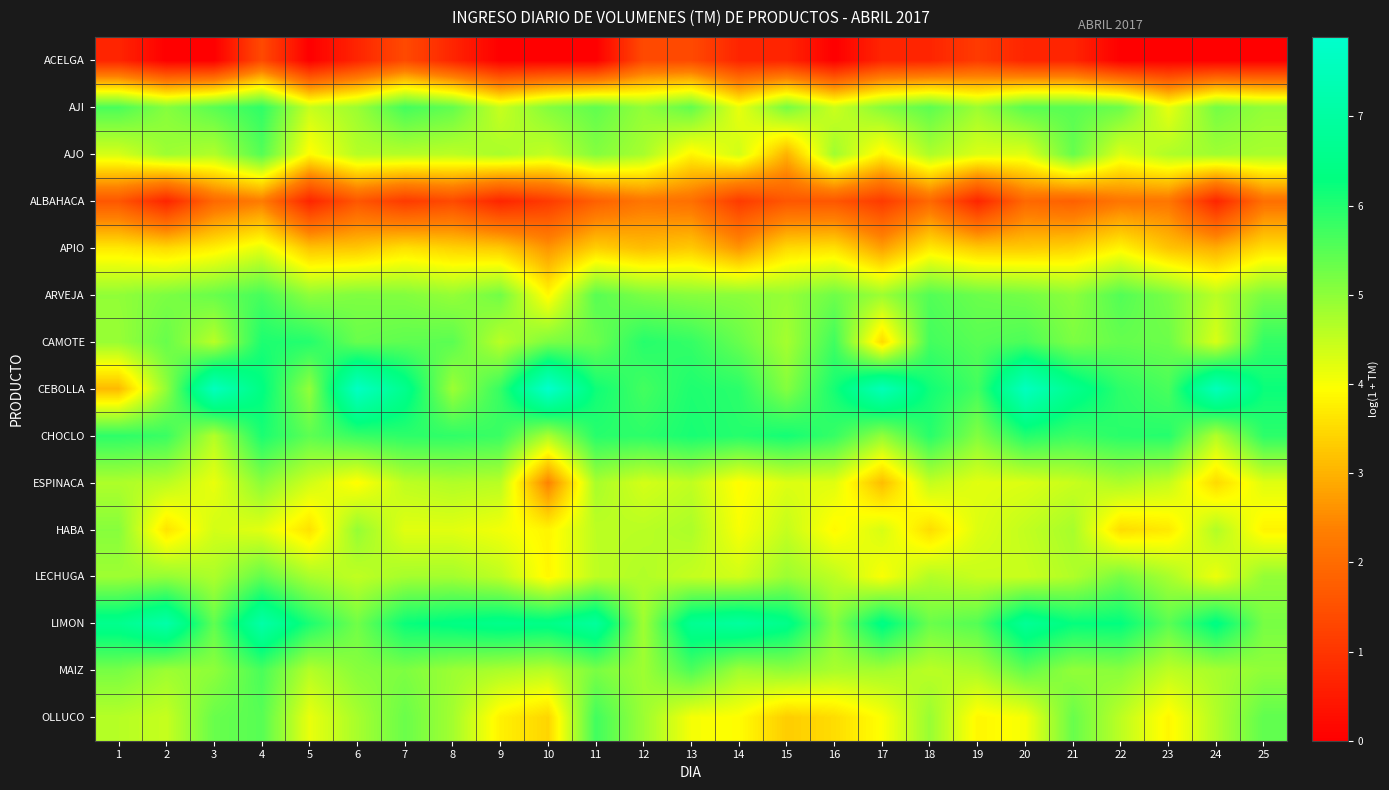

Which has a higher value, 25 or 20?

20